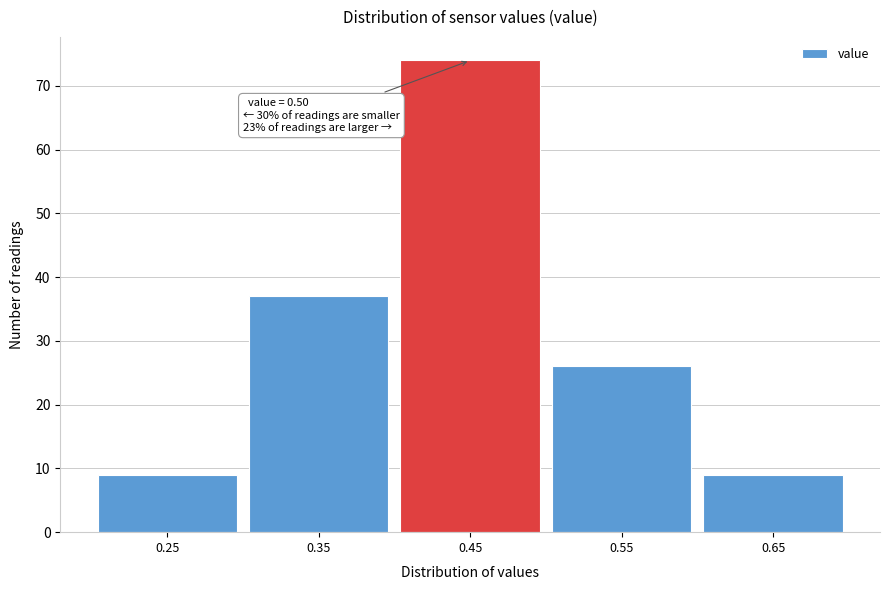

Reading left to right, extract all data points from this chart.

0.25=9	0.35=37	0.45=74	0.55=26	0.65=9